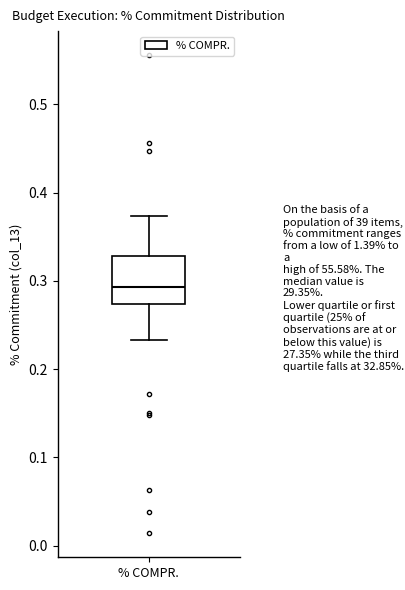

Where is the lower edge of the box for % COMPR. on the y-axis? The values are not printed on the chart, so give them approximately, as read against the axis.

0.27